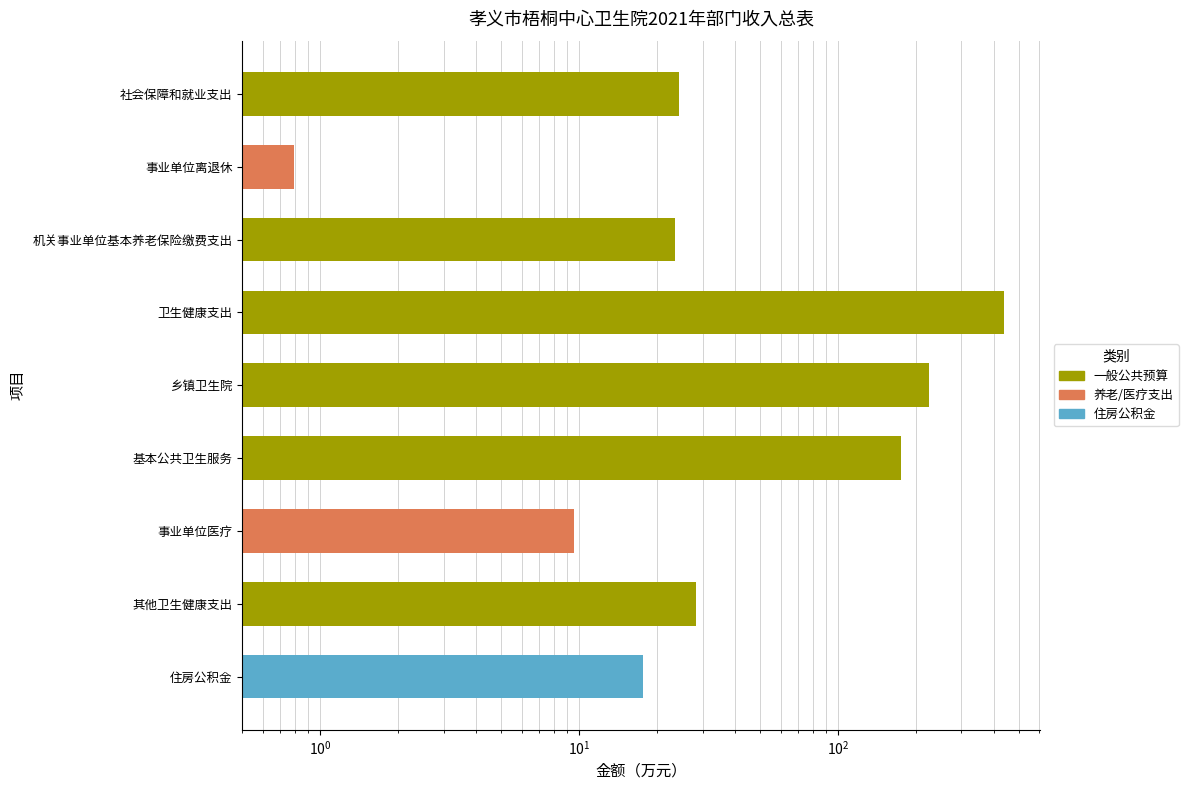

Is it true that the value at 住房公积金 is 30.4?

False